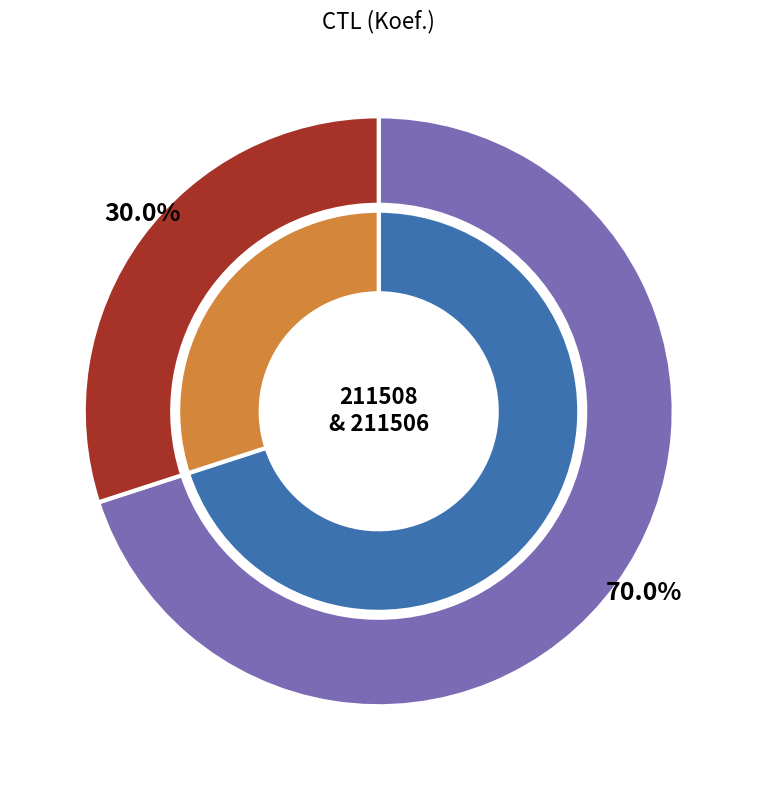

Is it true that 211506 is 18% of the pie?

False